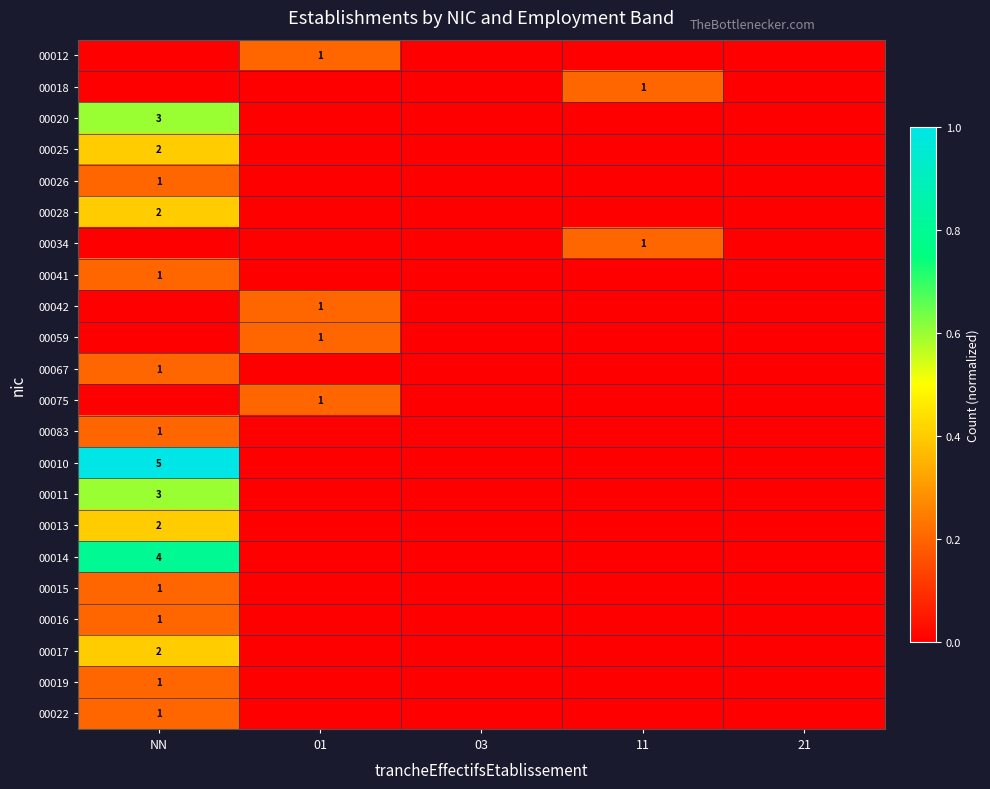

Count the number of categories in the chart.

5